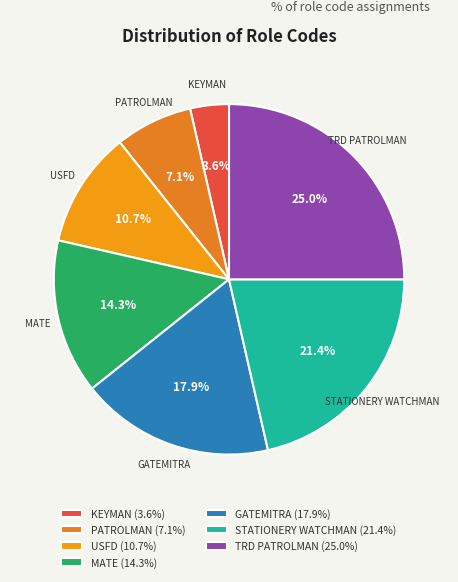

Which category has the biggest portion of the pie?

TRD PATROLMAN